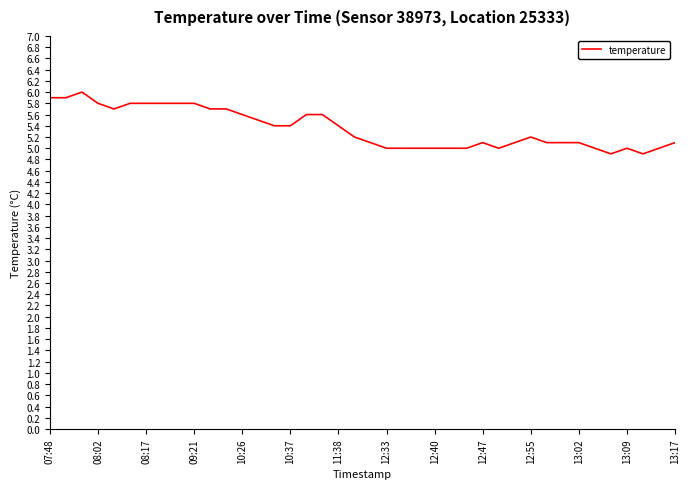

Reading left to right, extract all data points from this chart.

5.9	5.9	6.0	5.8	5.7	5.8	5.8	5.8	5.8	5.8	5.7	5.7	5.6	5.5	5.4	5.4	5.6	5.6	5.4	5.2	5.1	5.0	5.0	5.0	5.0	5.0	5.0	5.1	5.0	5.1	5.2	5.1	5.1	5.1	5.0	4.9	5.0	4.9	5.0	5.1